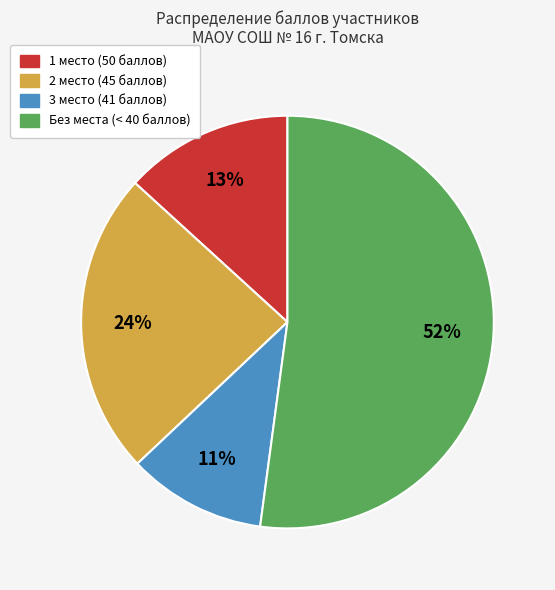

Does any single category account for the majority?

Yes